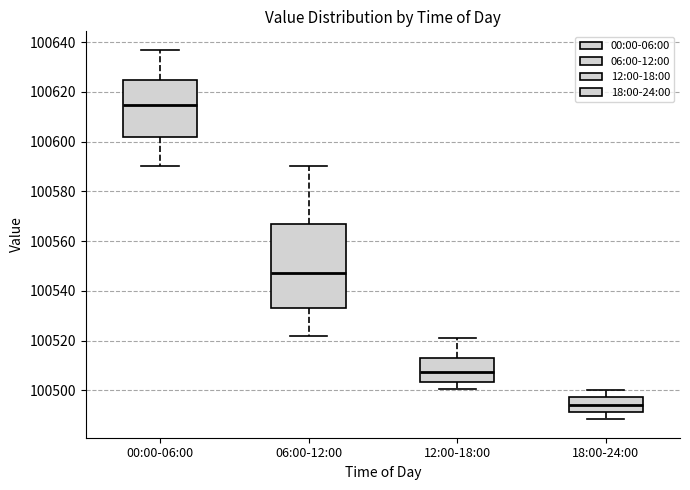

Which box has the highest median line?

00:00-06:00